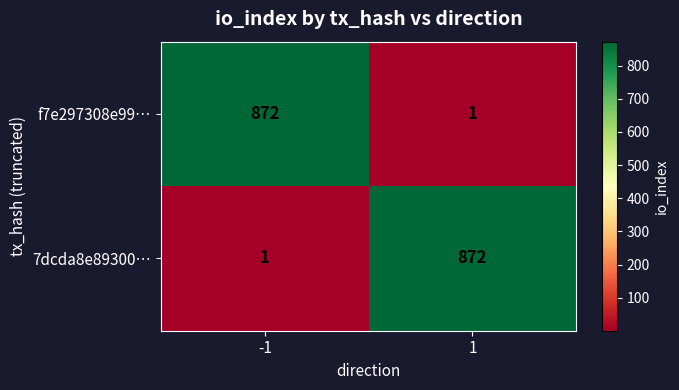

Rank the series at -1 from highest to lowest value.

f7e297308e99…, 7dcda8e89300…